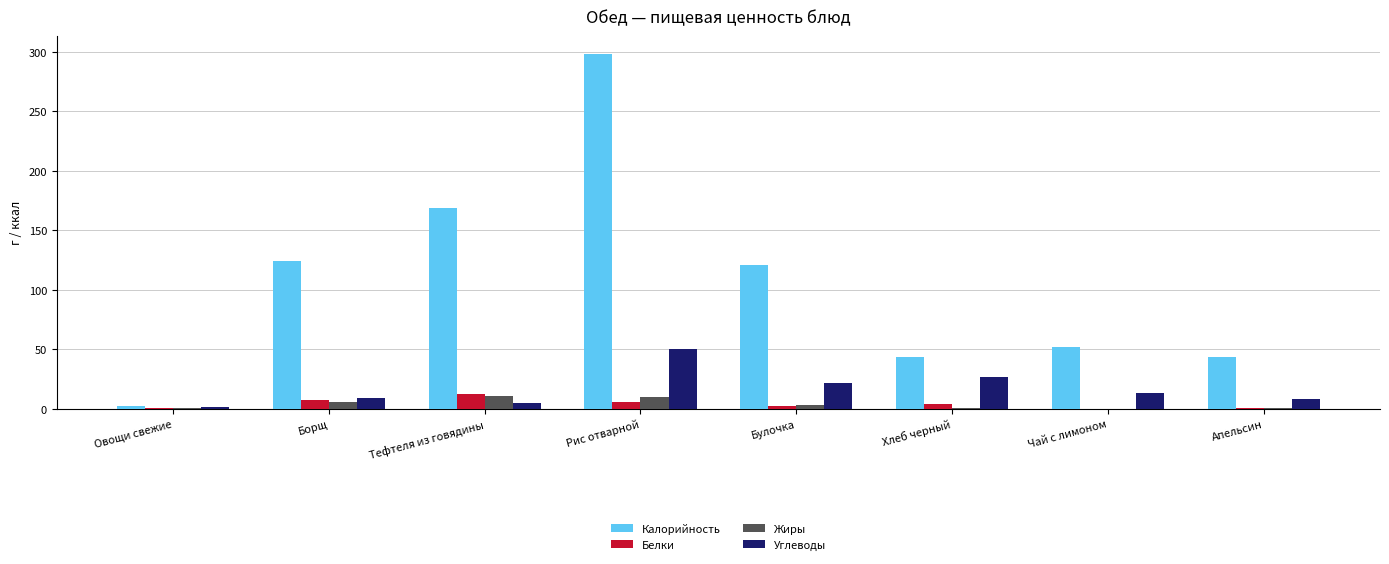

What is the spread (max minus min) of values at Чай с лимоном?

52.0